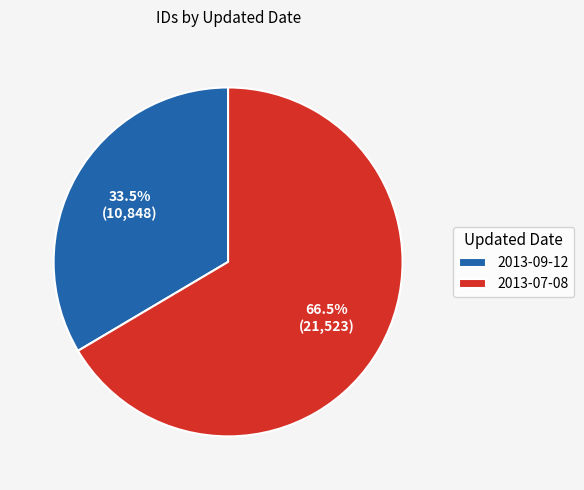

What is the smallest slice in the pie chart?

2013-09-12